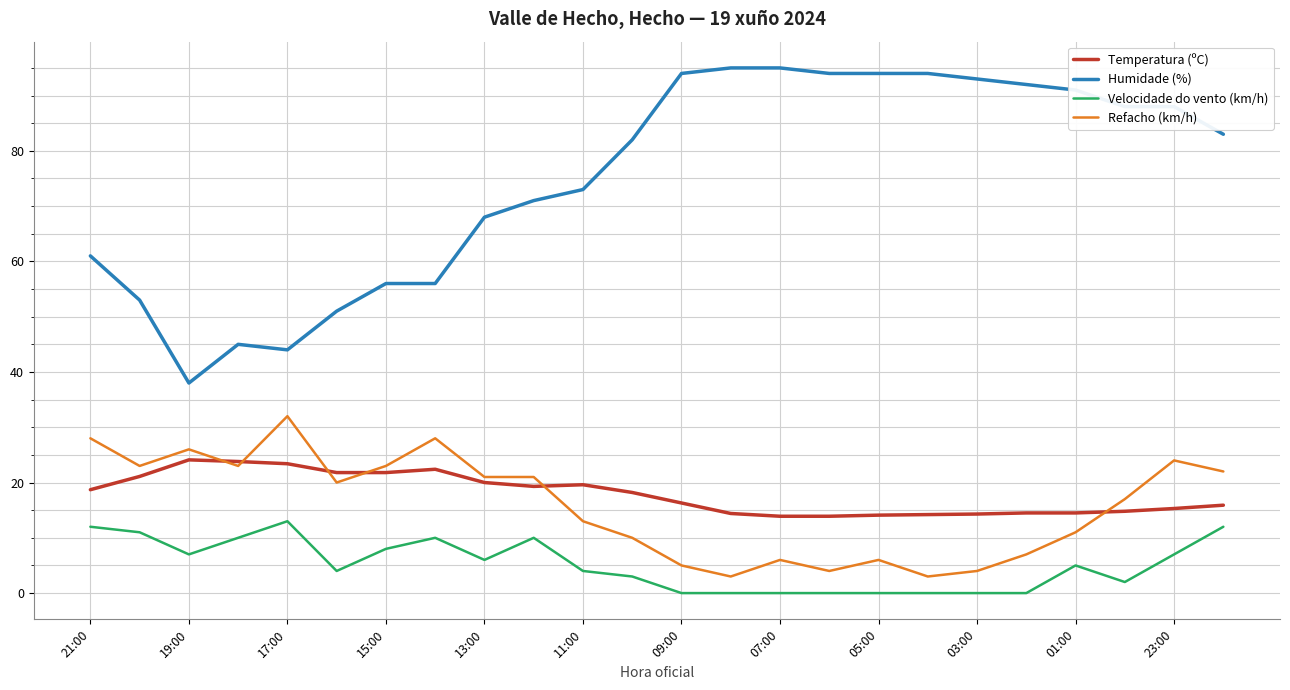

What is the average value of the Temperatura (ºC) series?

17.9